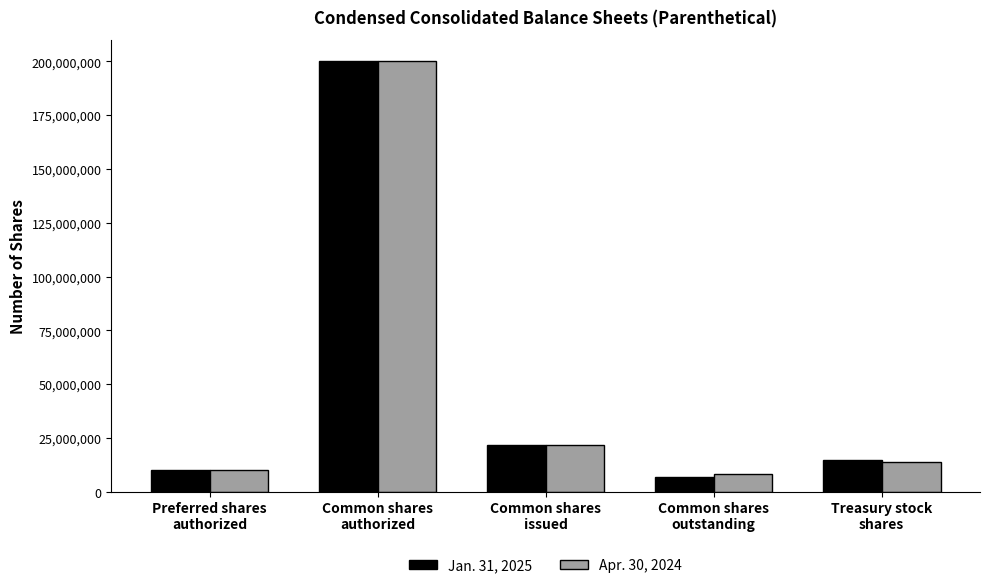

Is the value of Apr. 30, 2024 at Common shares
issued greater than the value of Jan. 31, 2025 at Preferred shares
authorized?

Yes